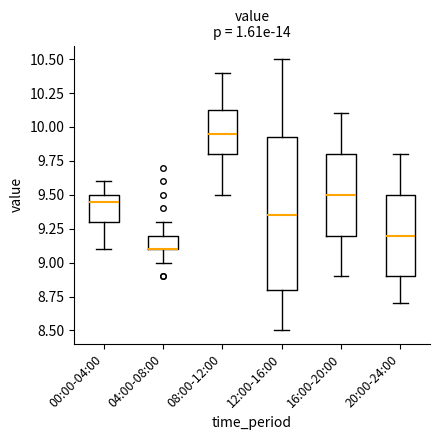

Reading left to right, read every box against the y-axis: the position of its median line, the range the box covers, and the ends of its whiskers. The values are not printed on the chart, so give them approximately, as read against the axis.

00:00-04:00: median 9.45, box 9.30 to 9.50, whiskers 9.10 to 9.60
04:00-08:00: median 9.10 (drawn on the box's lower edge), box 9.10 to 9.20, whiskers 9.00 to 9.30
08:00-12:00: median 9.95, box 9.80 to 10.15, whiskers 9.50 to 10.40
12:00-16:00: median 9.35, box 8.80 to 9.95, whiskers 8.50 to 10.50
16:00-20:00: median 9.50, box 9.20 to 9.80, whiskers 8.90 to 10.10
20:00-24:00: median 9.20, box 8.90 to 9.50, whiskers 8.70 to 9.80